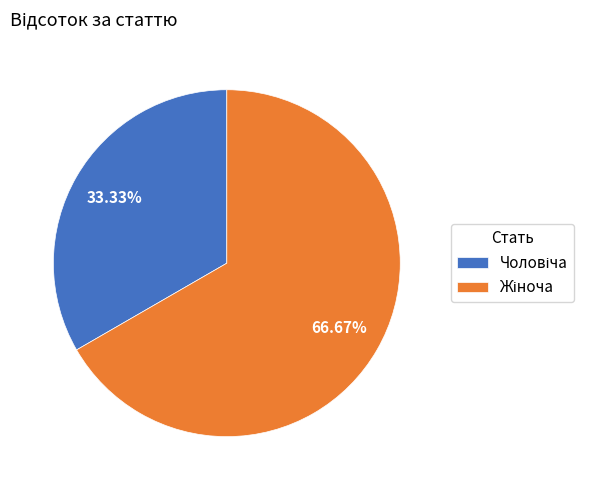

Is there any slice that represents more than half of the pie?

Yes